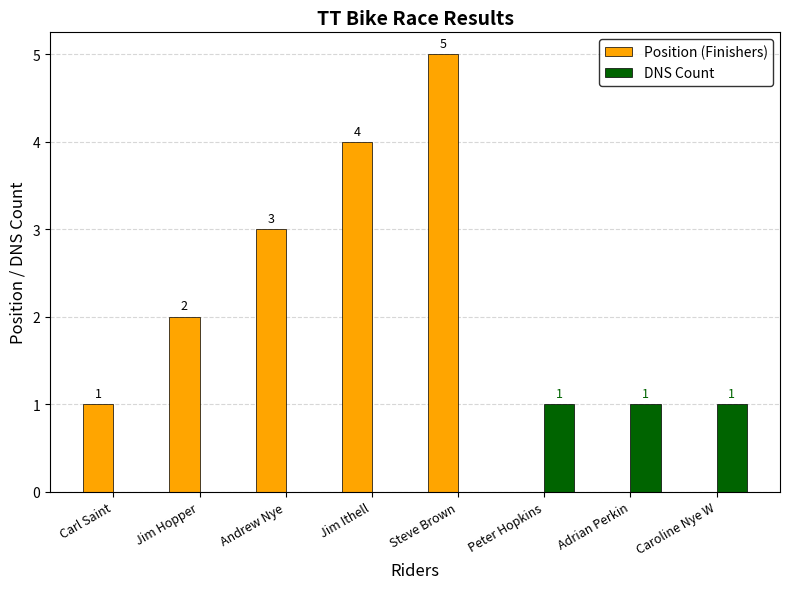

Which series changed the most between Jim Ithell and Caroline Nye W?

Position (Finishers)